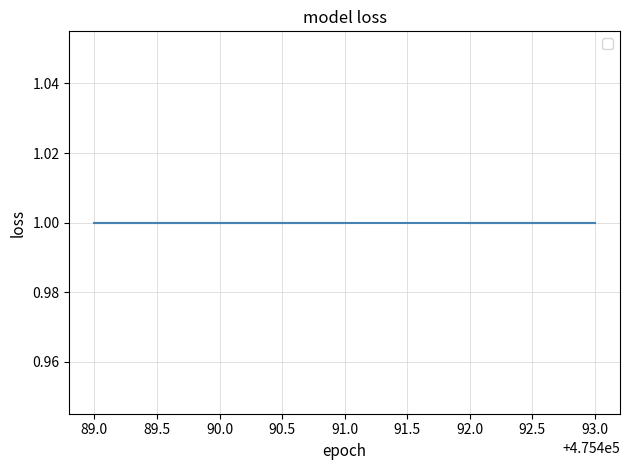

The value of _sipe at 475493 is 1. True or false?

True